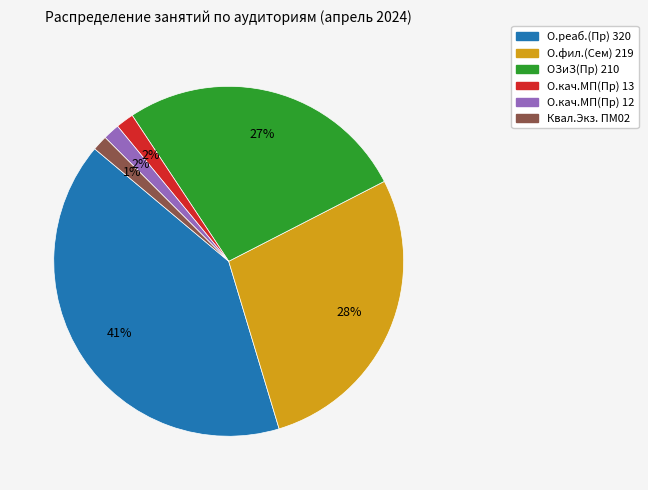

To the nearest percent, what portion does Квал.Экз. ПМ02 represent?

1%